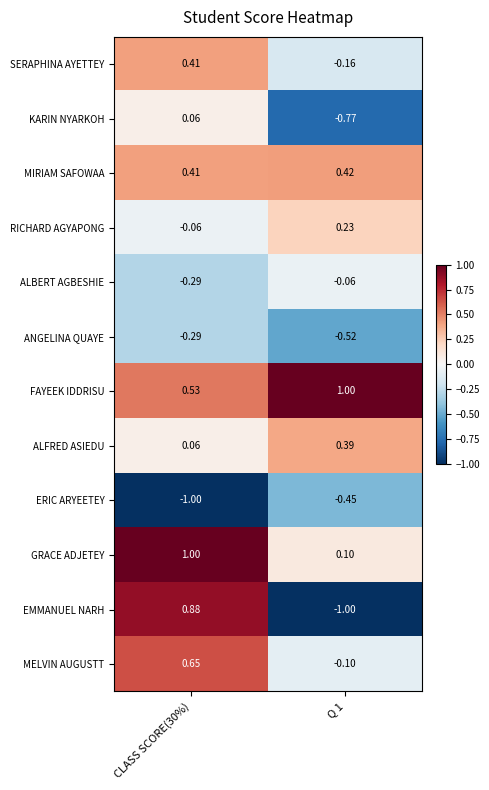

Which series changed the most between CLASS SCORE(30%) and Q 1?

EMMANUEL NARH